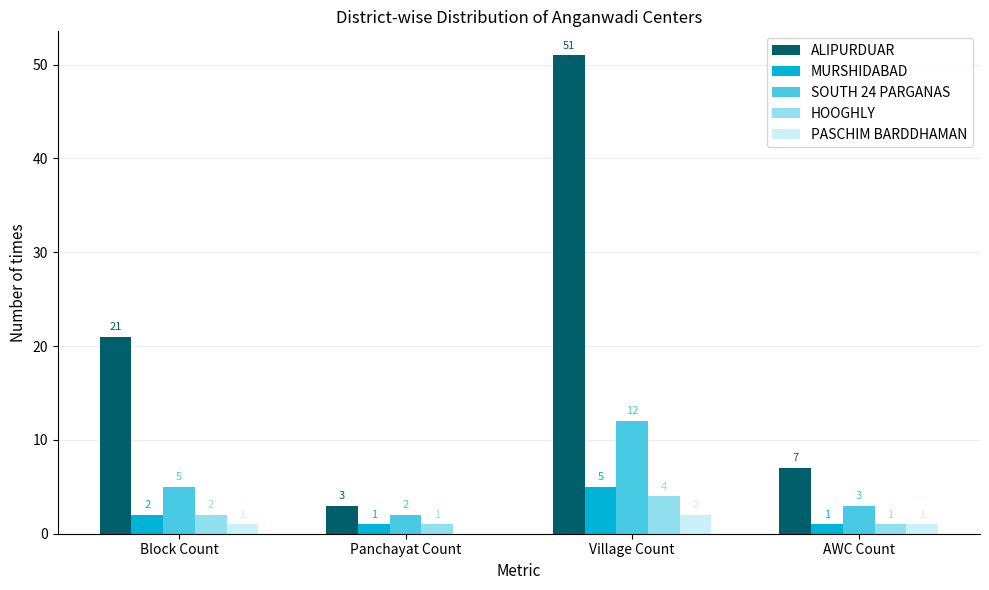

Where is SOUTH 24 PARGANAS nearest to the value 7?

Block Count